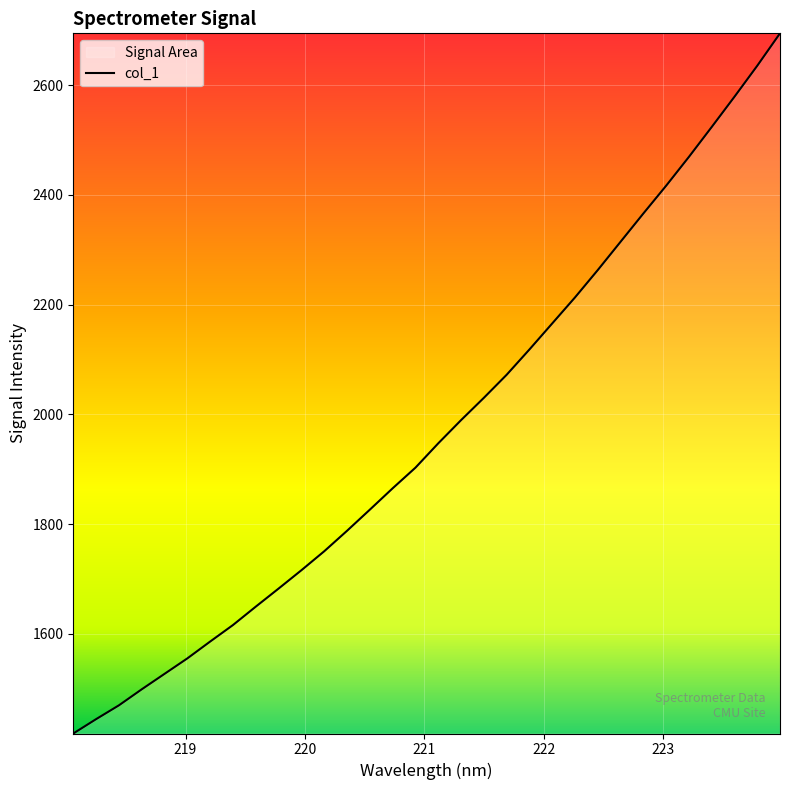

Reading left to right, what are all the values shown in this chart?

1418.1	1444.3	1469.5	1498.7	1526.9	1555.1	1585.8	1615.9	1649.5	1682.4	1715.9	1750.4	1787.7	1826.2	1865.2	1902.8	1947.1	1989.4	2030.1	2072.1	2118.2	2165.7	2213.1	2263.0	2314.6	2366.1	2416.7	2469.3	2523.7	2578.9	2635.4	2694.5